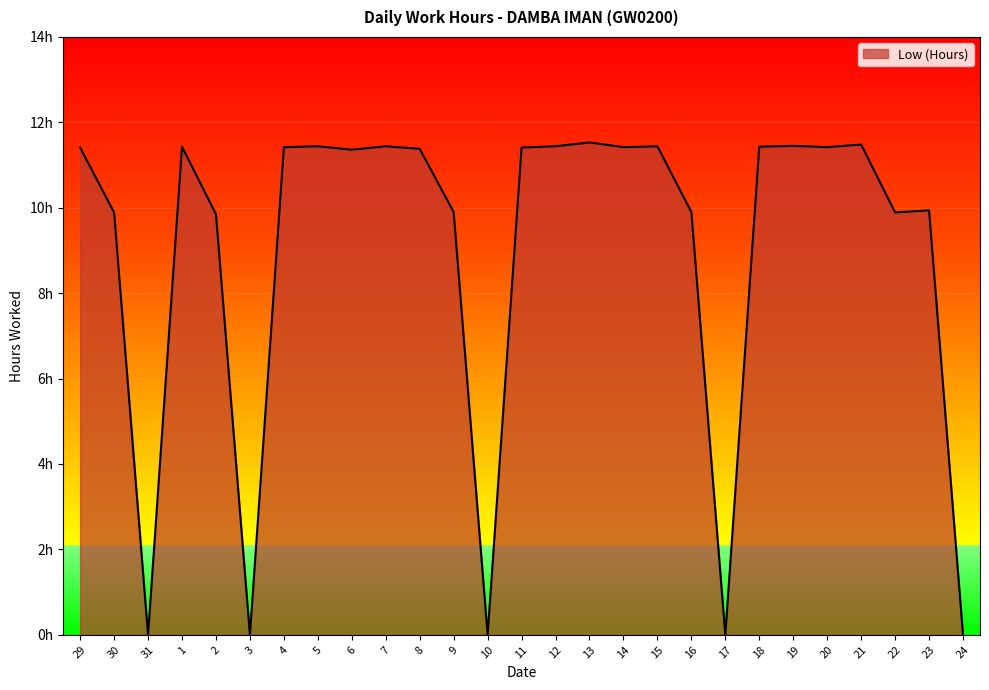

Is it true that the value at 20 is 11.4?

True